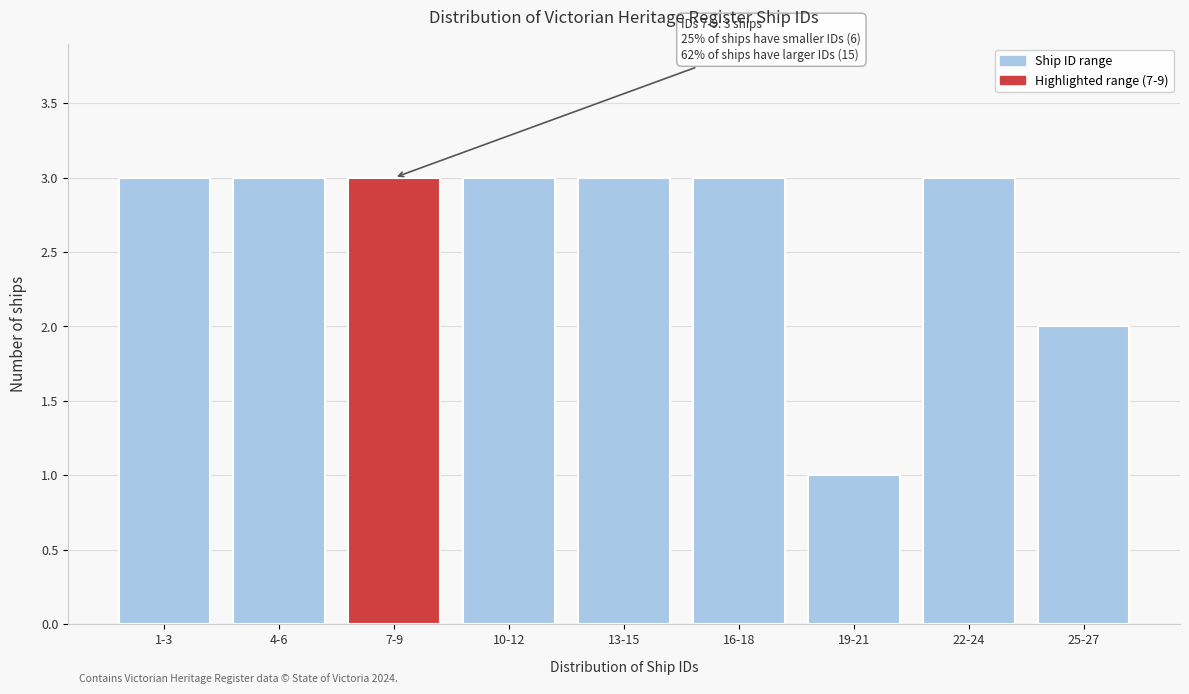

Reading left to right, what are all the values shown in this chart?

3	3	3	3	3	3	1	3	2